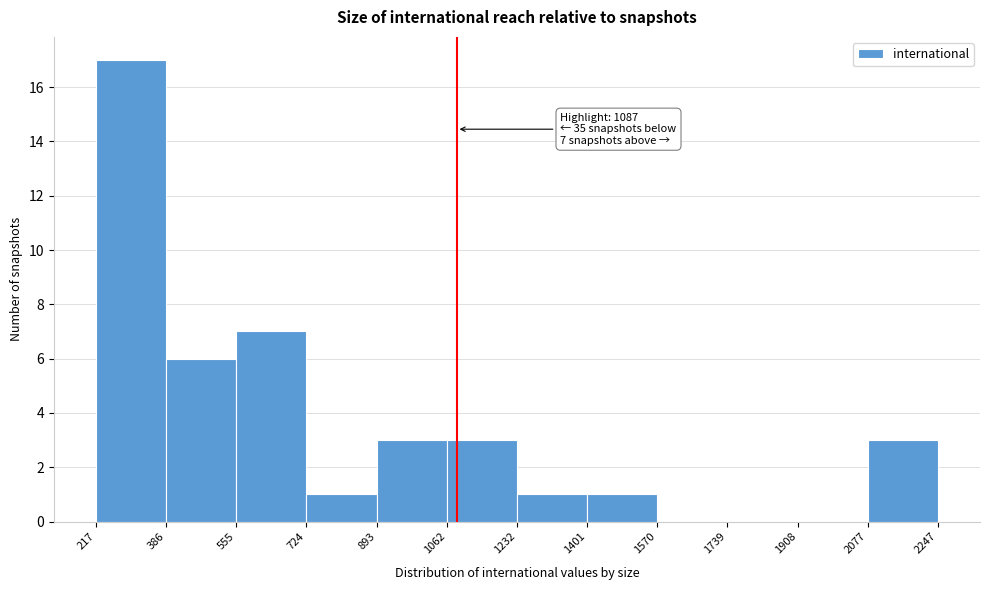

Which range on the x-axis has the tallest bar?

217 to 386